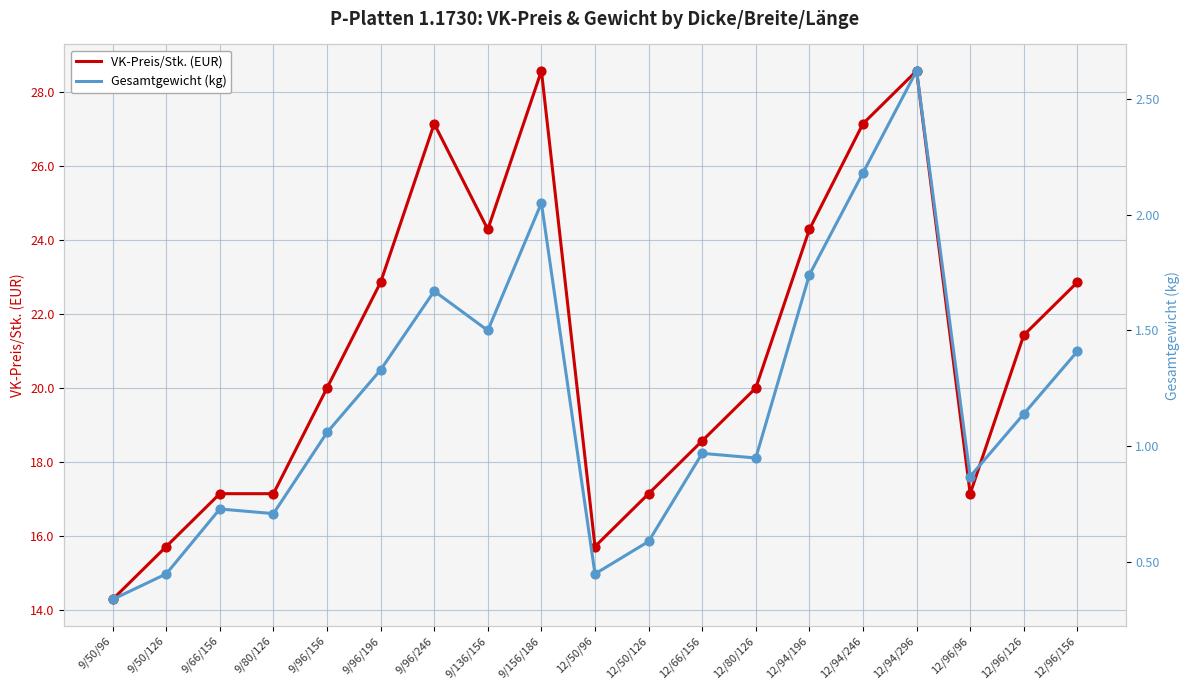

What are all the series names shown in the legend?

VK-Preis/Stk. (EUR), Gesamtgewicht (kg)